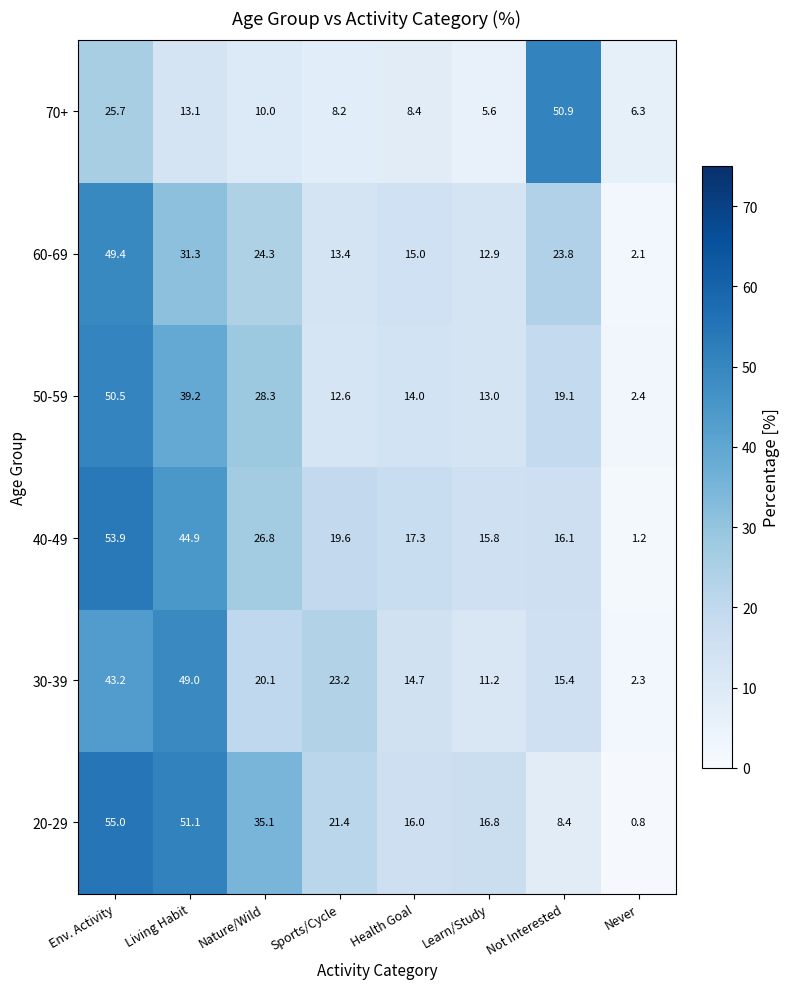

Is it true that 60-69 equals 36.3 at Not Interested?

False